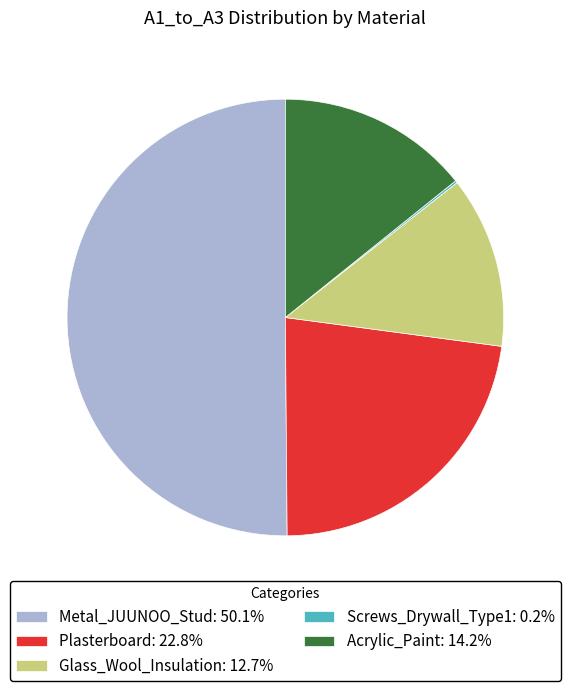

What is the ratio of the value at Glass_Wool_Insulation: 12.7% to the value at Plasterboard: 22.8%?

0.6